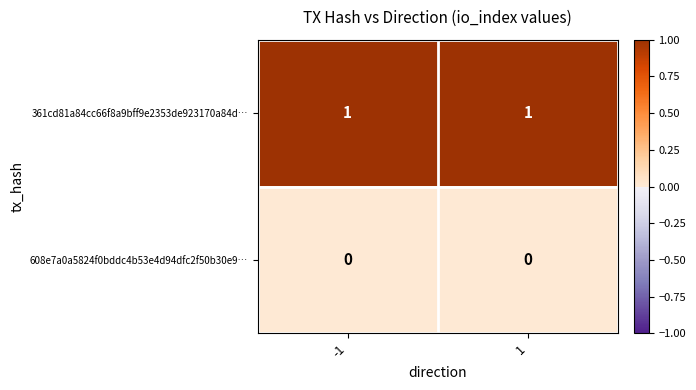

The value of 608e7a0a5824f0bddc4b53e4d94dfc2f50b30e9… at -1 is 0. True or false?

True